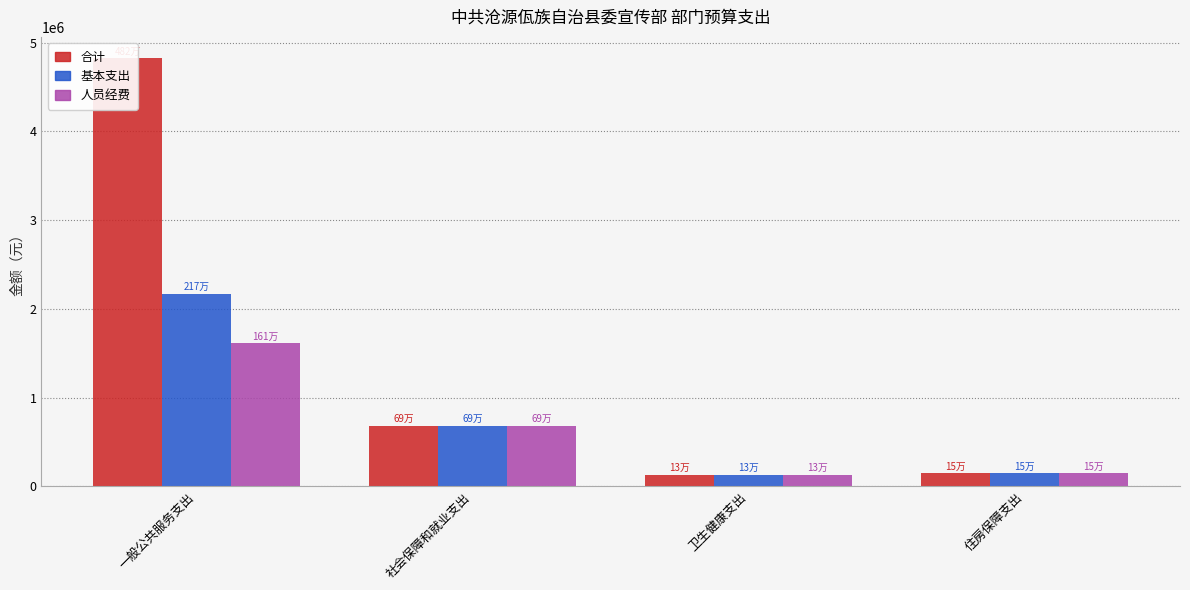

What is the greatest value displayed?

4823270.9